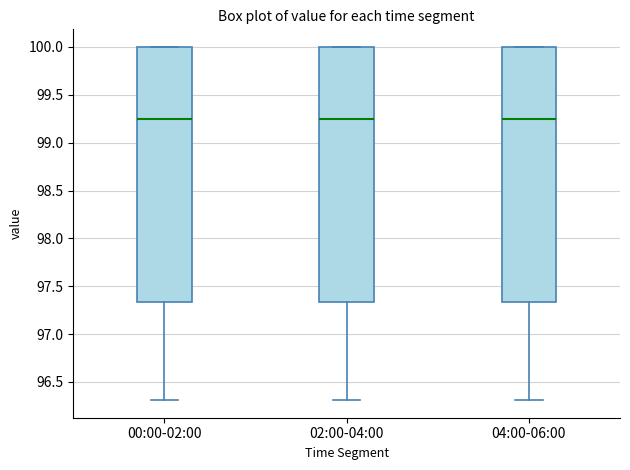

Reading left to right, read every box against the y-axis: the position of its median line, the range the box covers, and the ends of its whiskers. The values are not printed on the chart, so give them approximately, as read against the axis.

00:00-02:00: median 99.25, box 97.35 to 100.00, whiskers 96.30 to 100.00
02:00-04:00: median 99.25, box 97.35 to 100.00, whiskers 96.30 to 100.00
04:00-06:00: median 99.25, box 97.35 to 100.00, whiskers 96.30 to 100.00